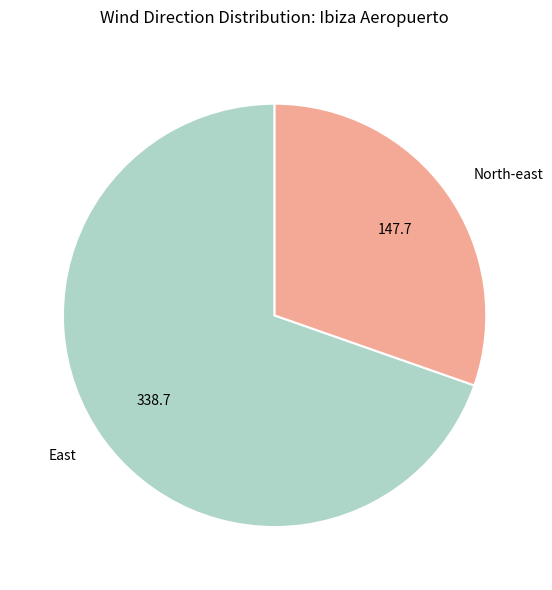

Does East represent more than half of the total?

Yes